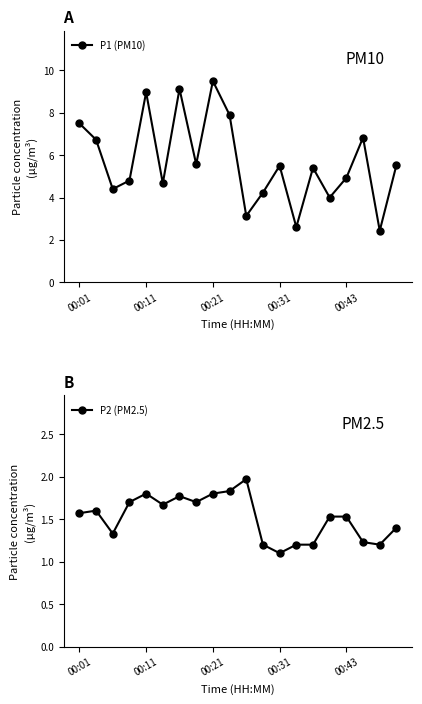

What is the value of the P1 (PM10) point at the 2nd from the left?

6.7